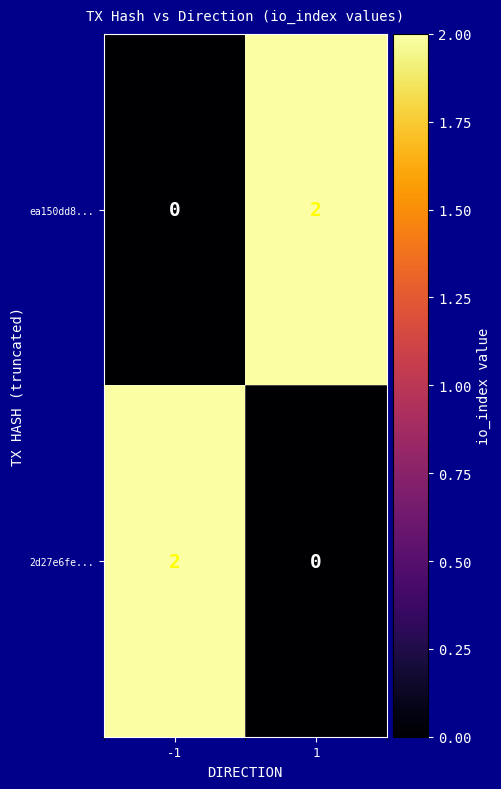

The 2d27e6fe... series shows 0 at 1. True or false?

True